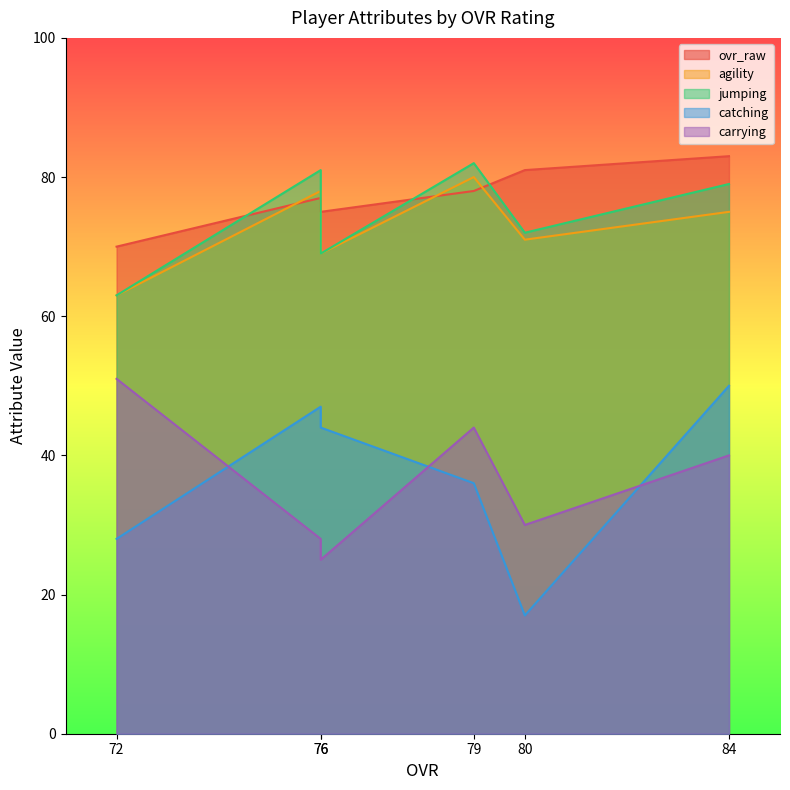

Where is the first local maximum for carrying?

79